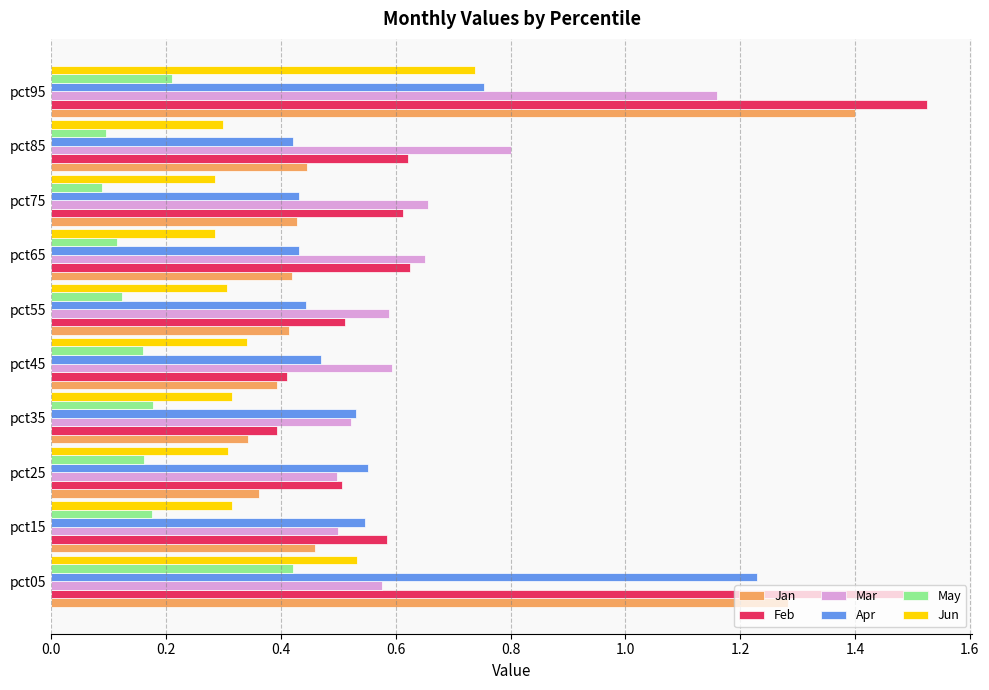

Is it true that Jan equals 0.5 at pct25?

False